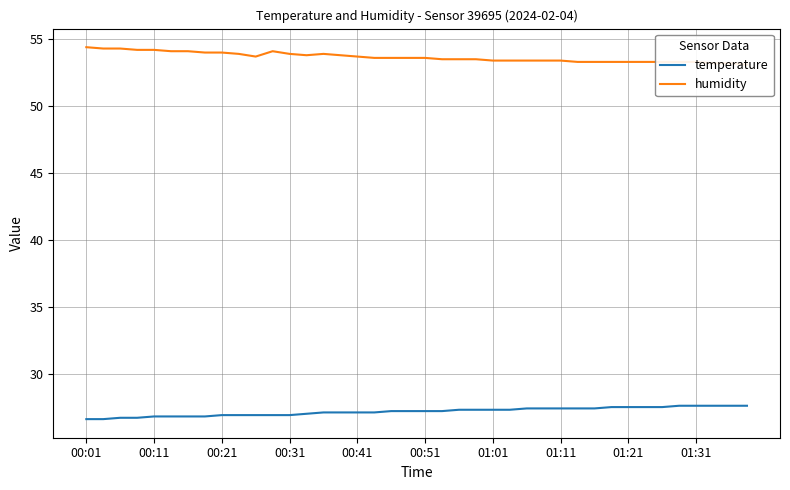

Does the chart have visible grid lines?

Yes